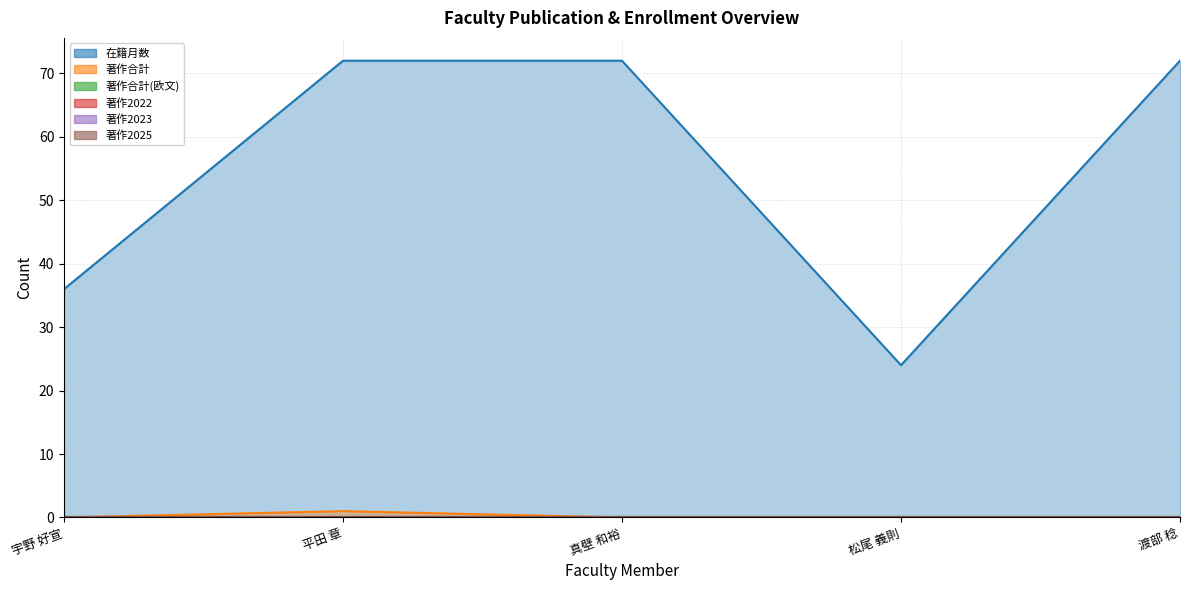

What is the sum of the 著作合計 values at 松尾 義則 and 平田 章?

1